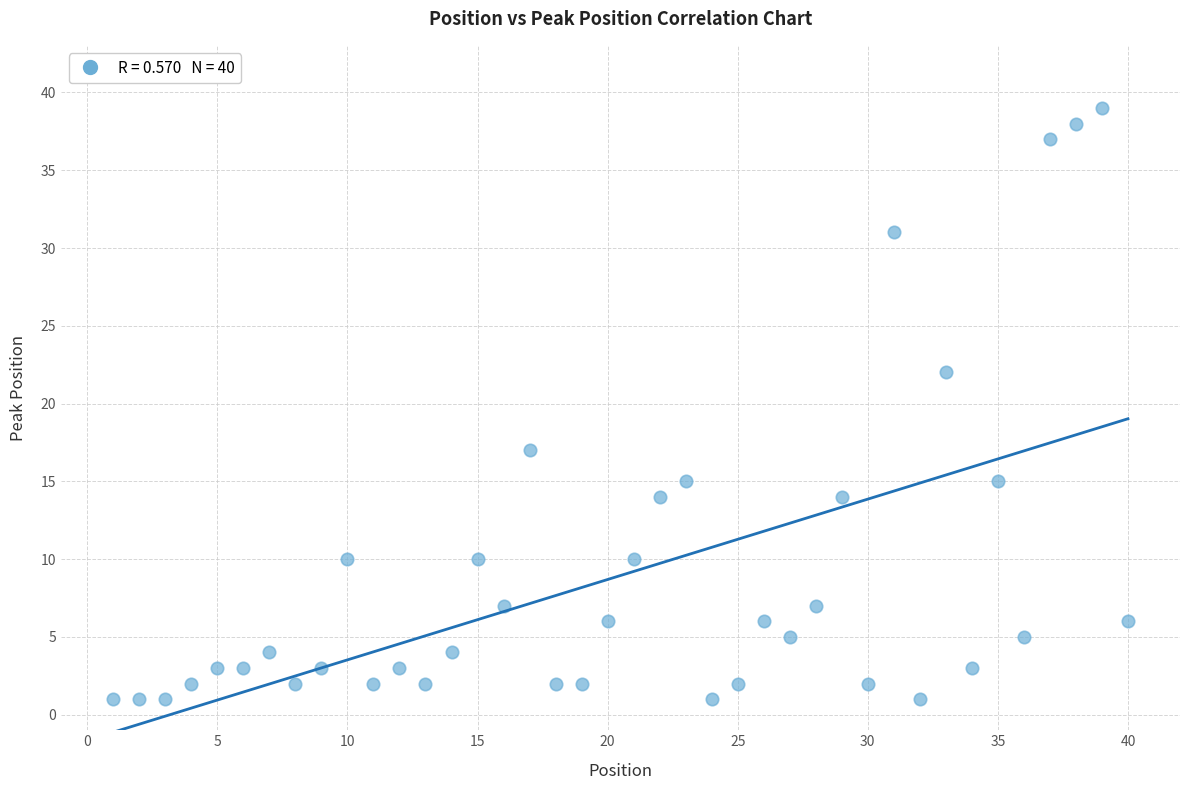

What is the range of X values (max minus min)?

39